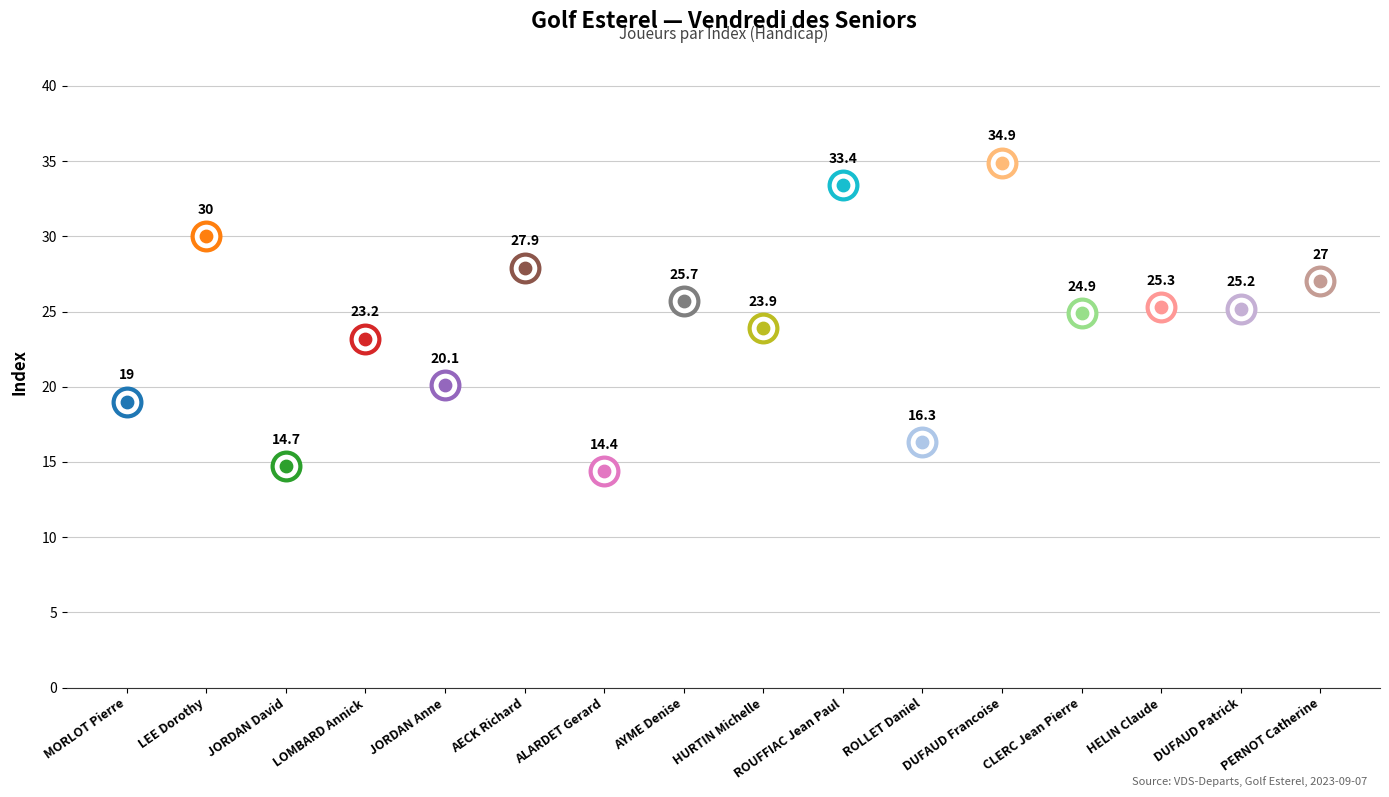

What is the change in value from MORLOT Pierre to CLERC Jean Pierre?

+5.9